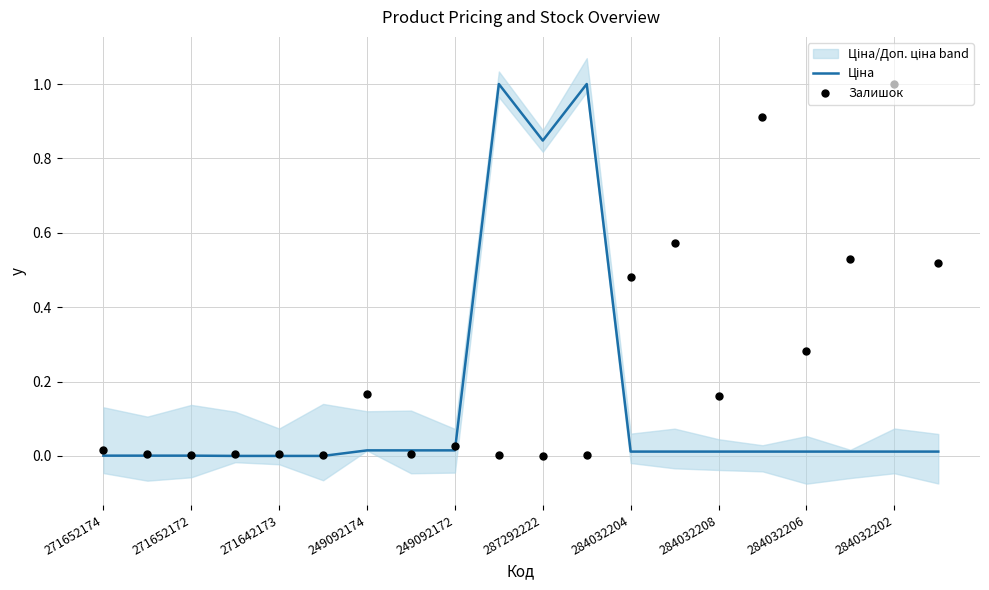

Is the value of Ціна at 18 greater than the value of Залишок at 17?

No